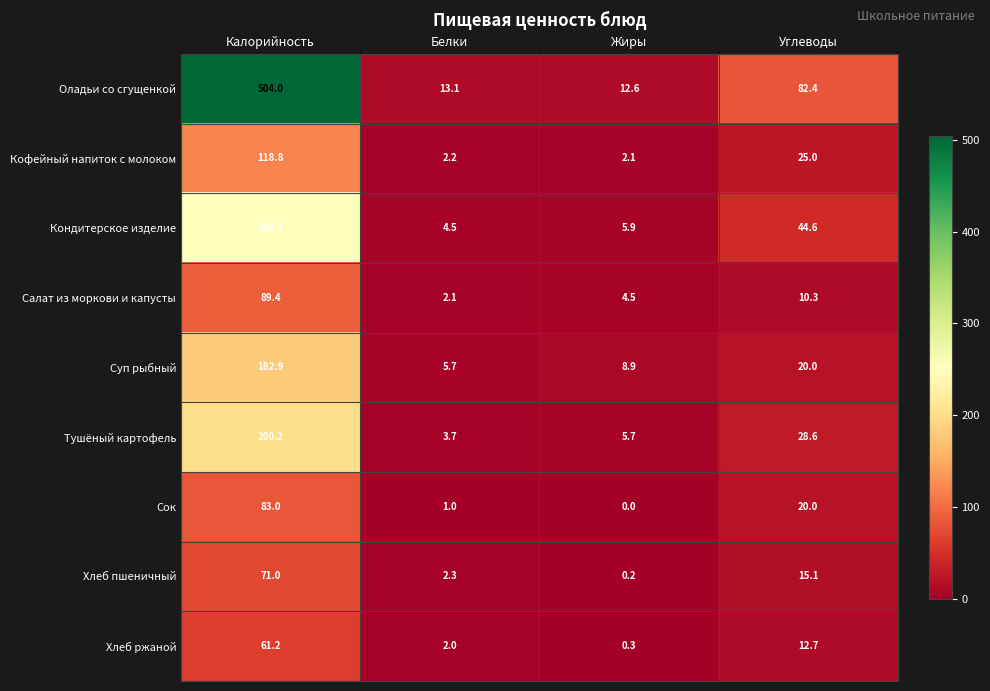

The value of Сок at Калорийность is 35.8. True or false?

False